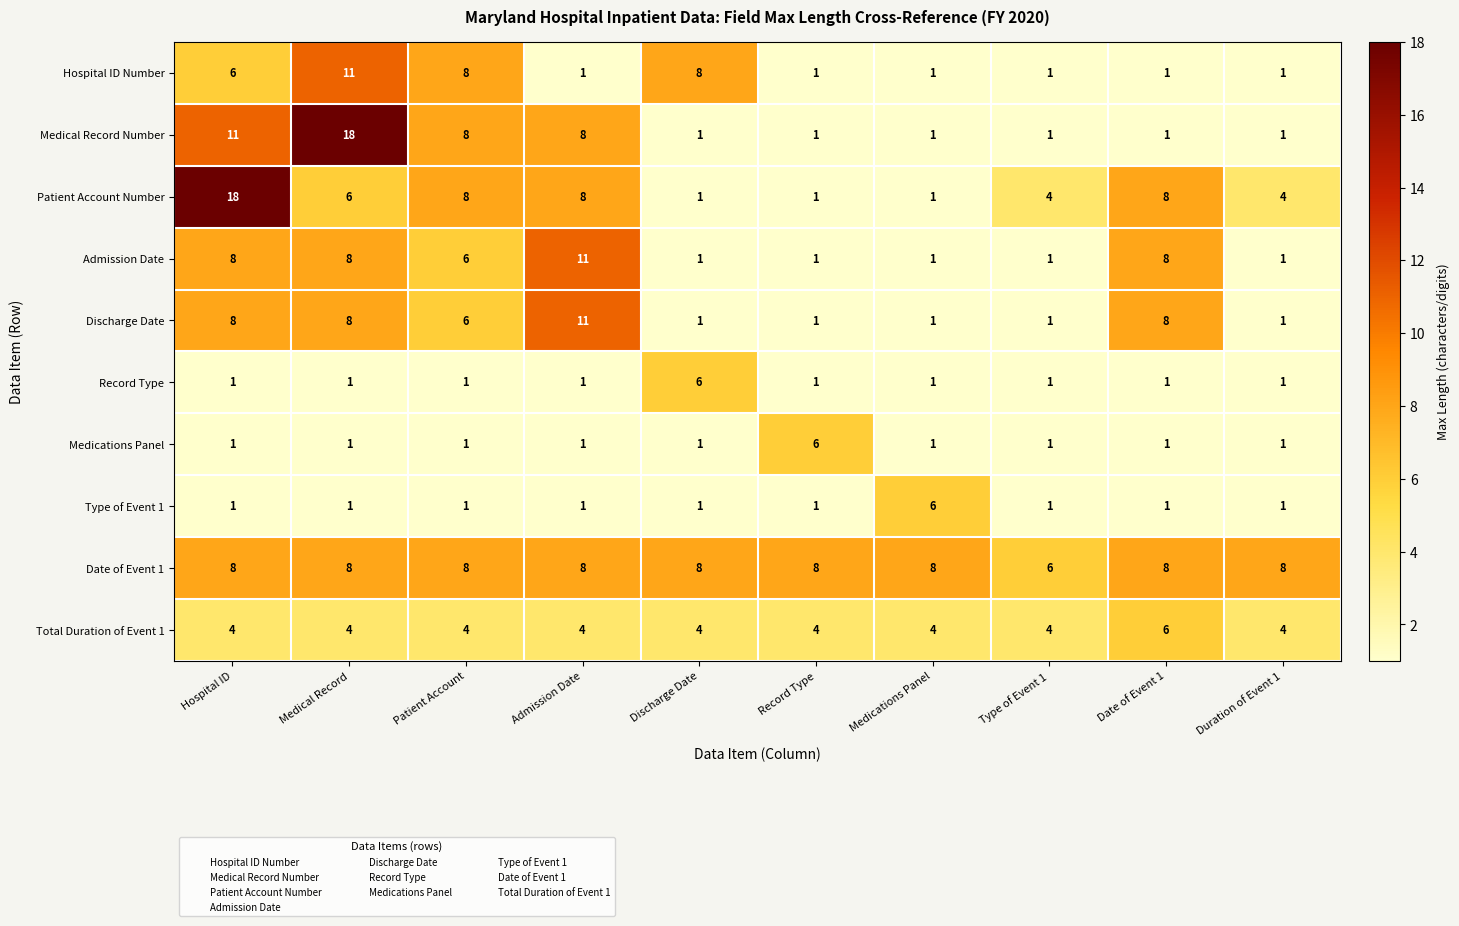

What is the average value of the Patient Account Number series?

6